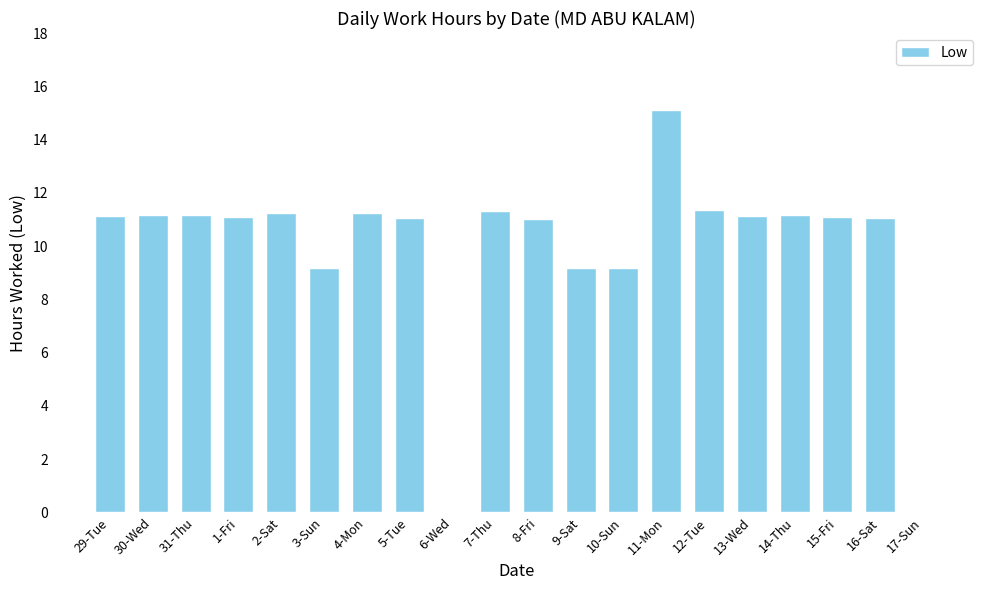

At which label does the data first exceed 11?

29-Tue